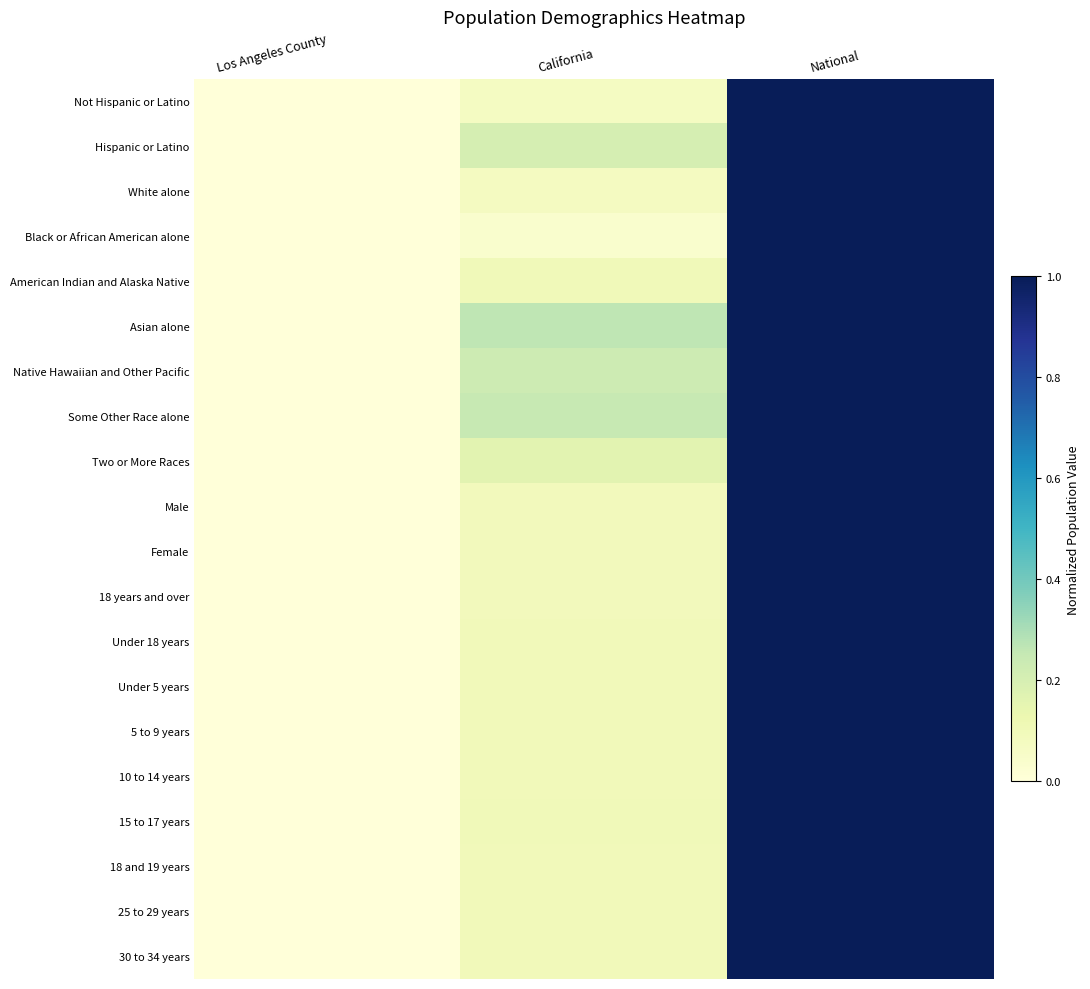

How many series are shown in this chart?

20